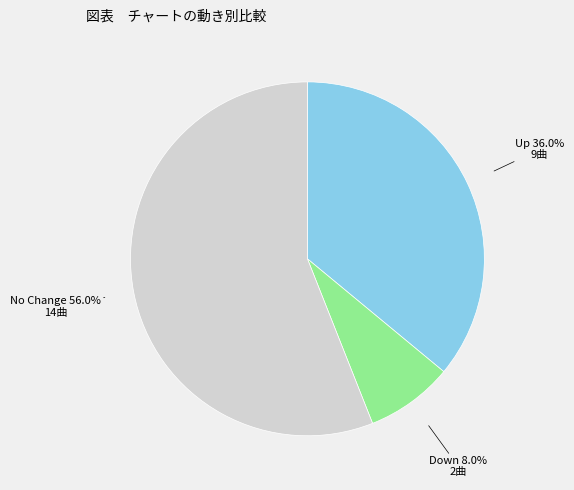

Between No Change and Down, which is larger?

No Change